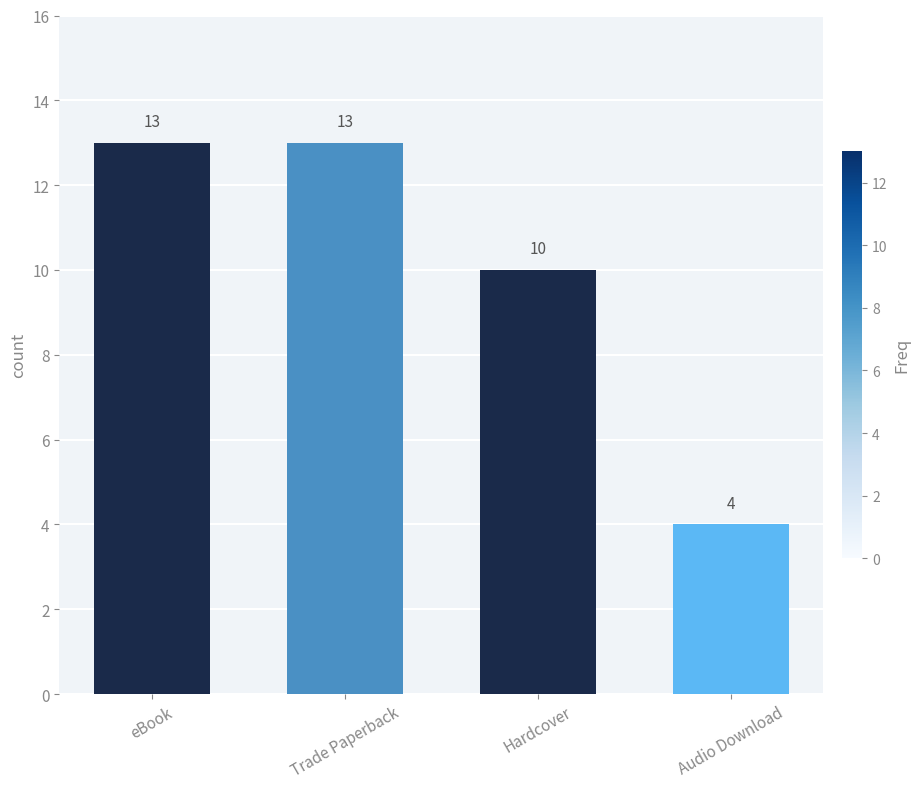

What is the value of the 3rd bar from the left?

10